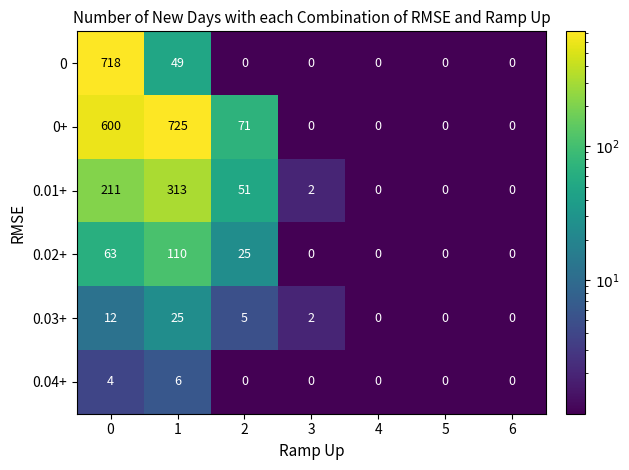

Between 5 and 4, which is larger?

4